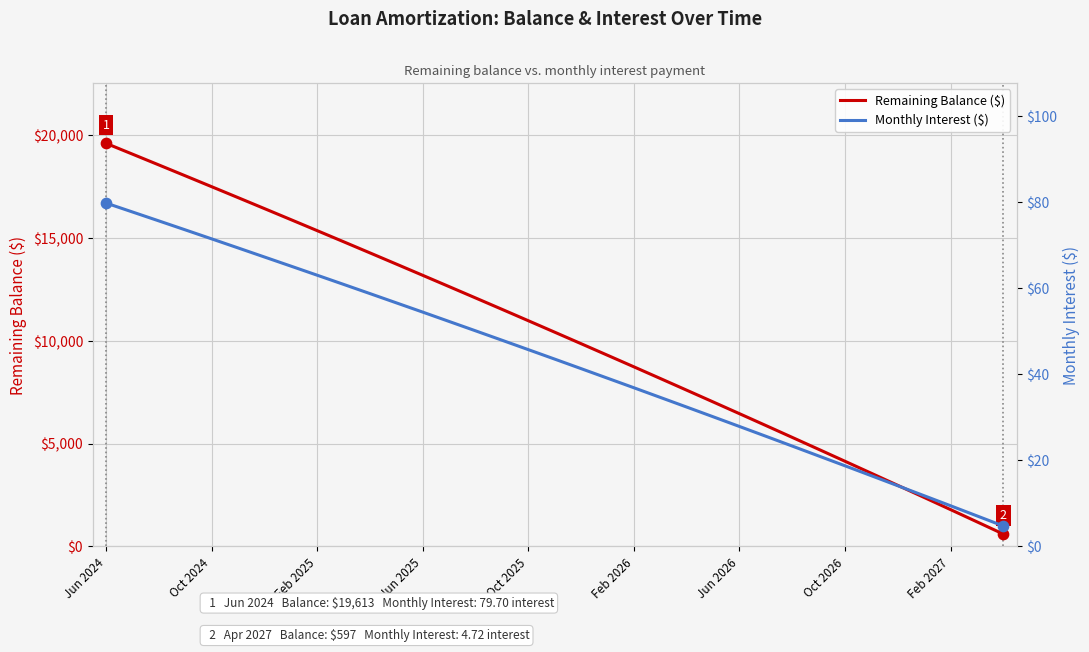

At which category is the sum across all series the highest?

Jun 2024